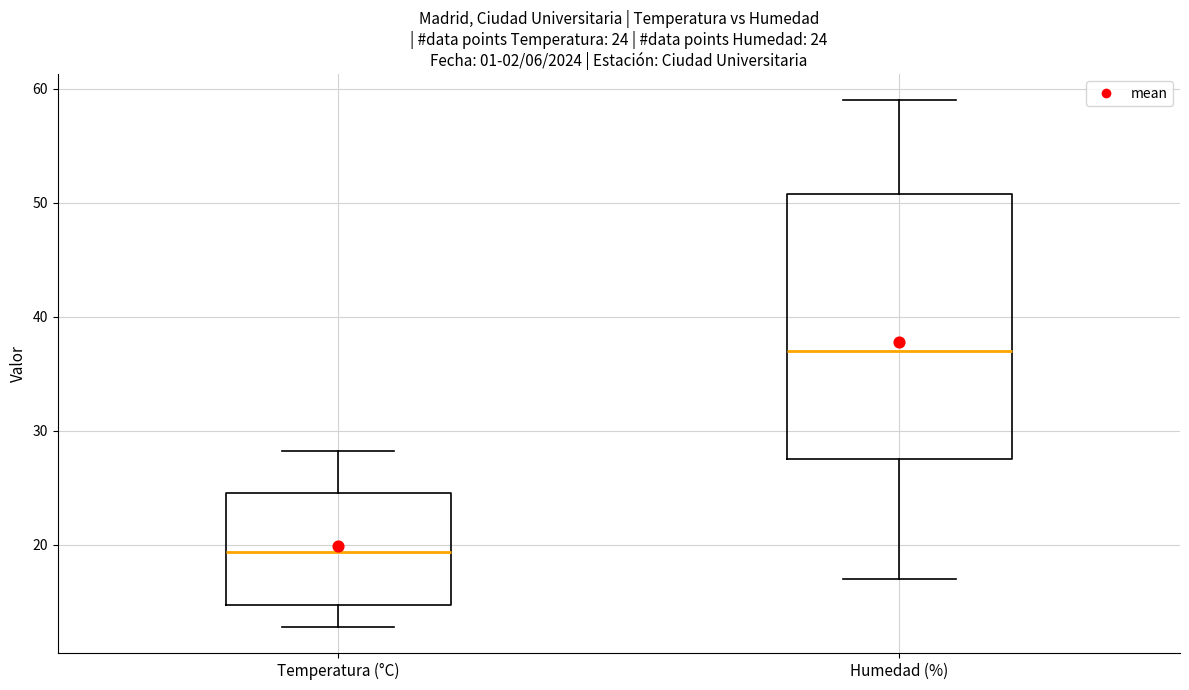

Comparing the boxes themselves (not the whiskers), which one is the tallest?

Humedad (%)